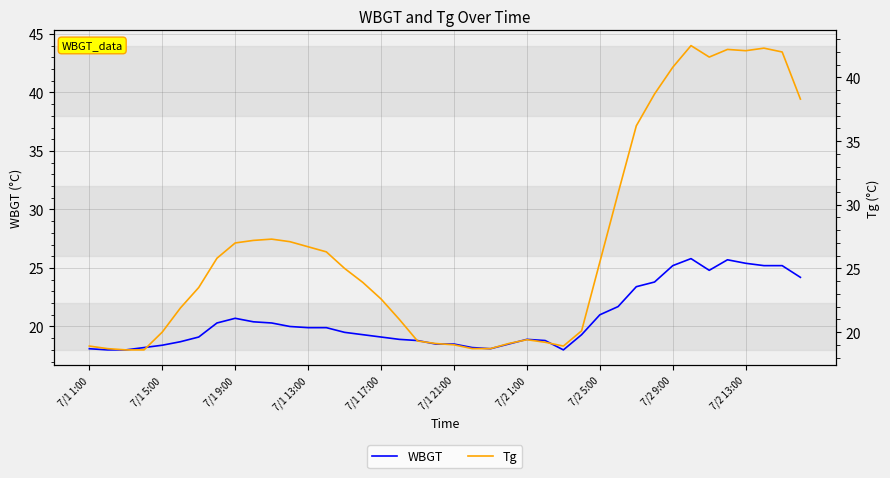

At which category is the sum across all series the highest?

33